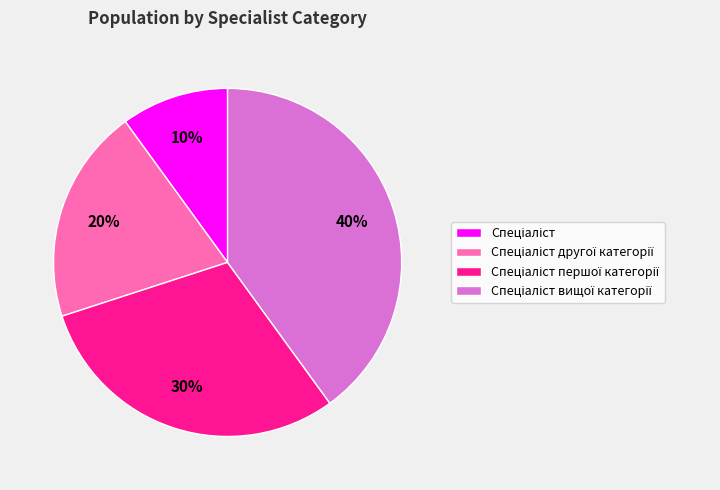

To the nearest percent, what is the average slice percentage?

25%